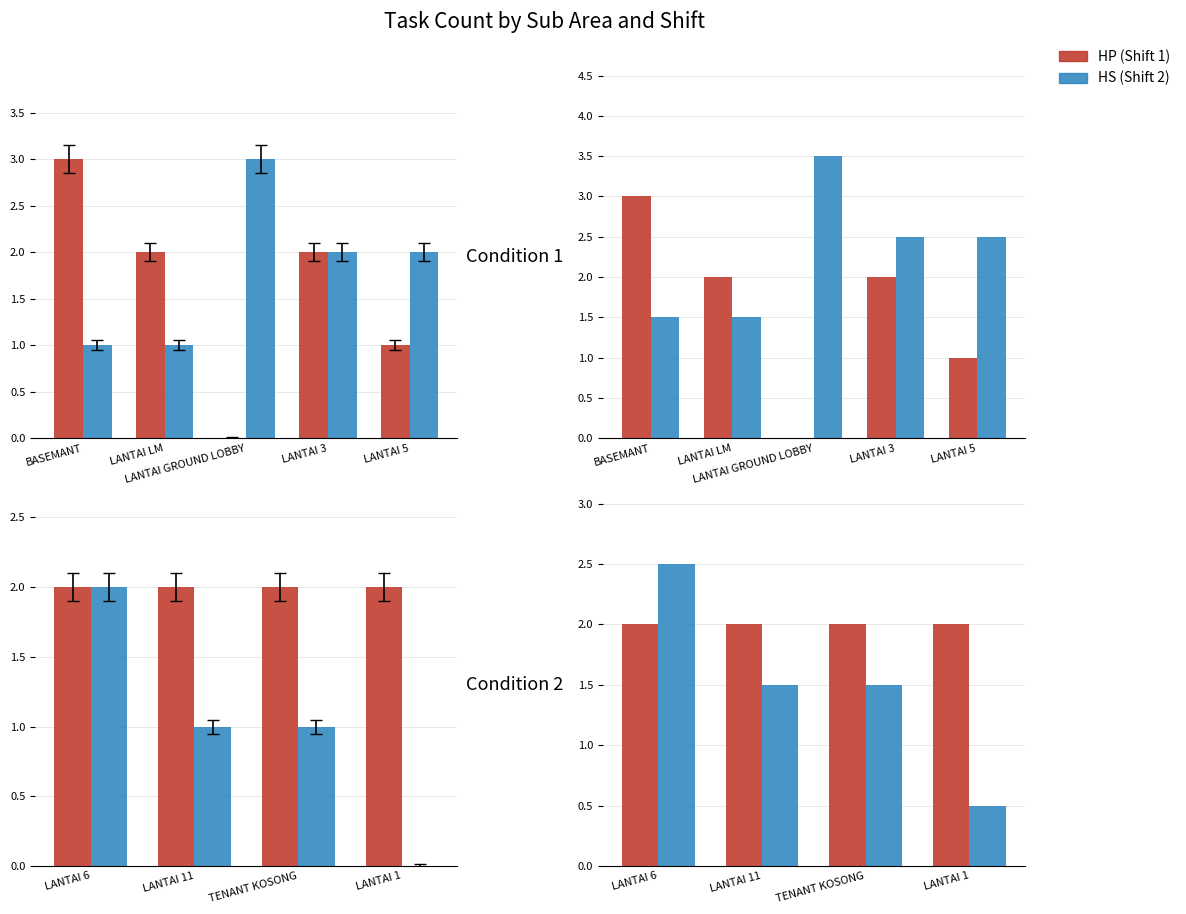

Does the chart contain any negative values?

No